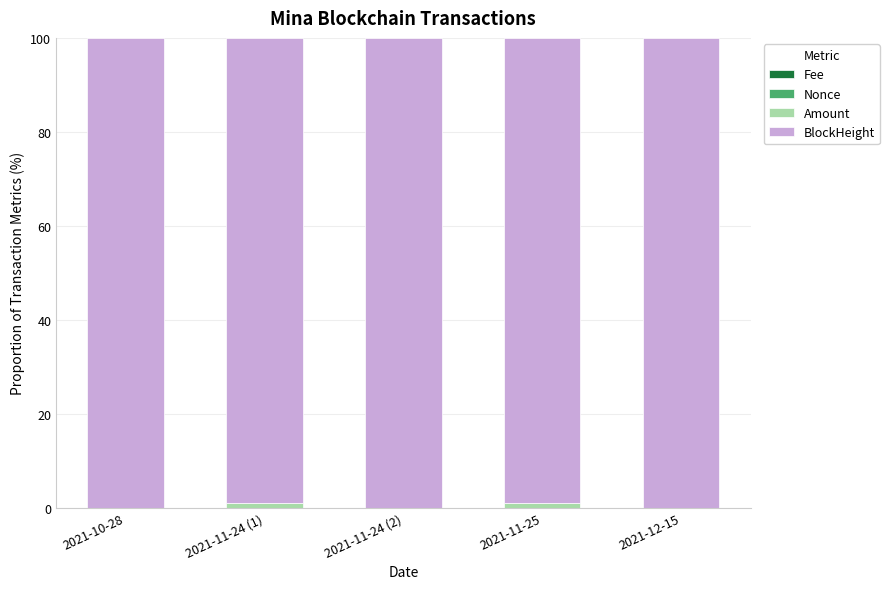

Does the chart contain stacked bars?

Yes